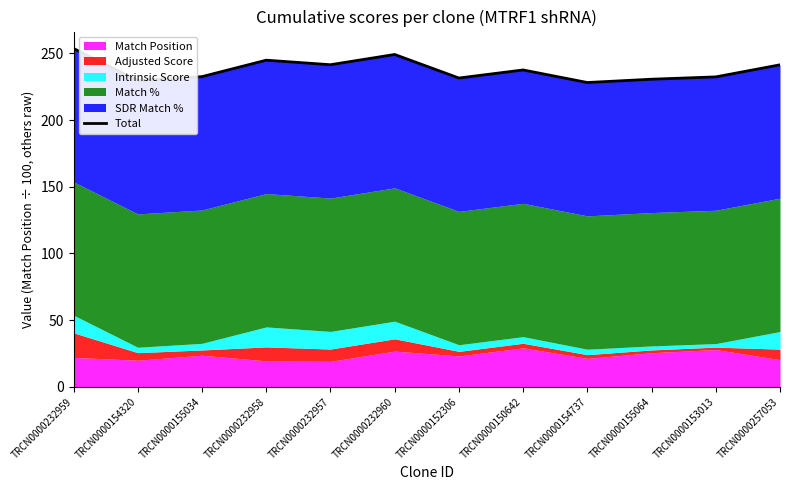

What is the greatest value displayed?

253.7